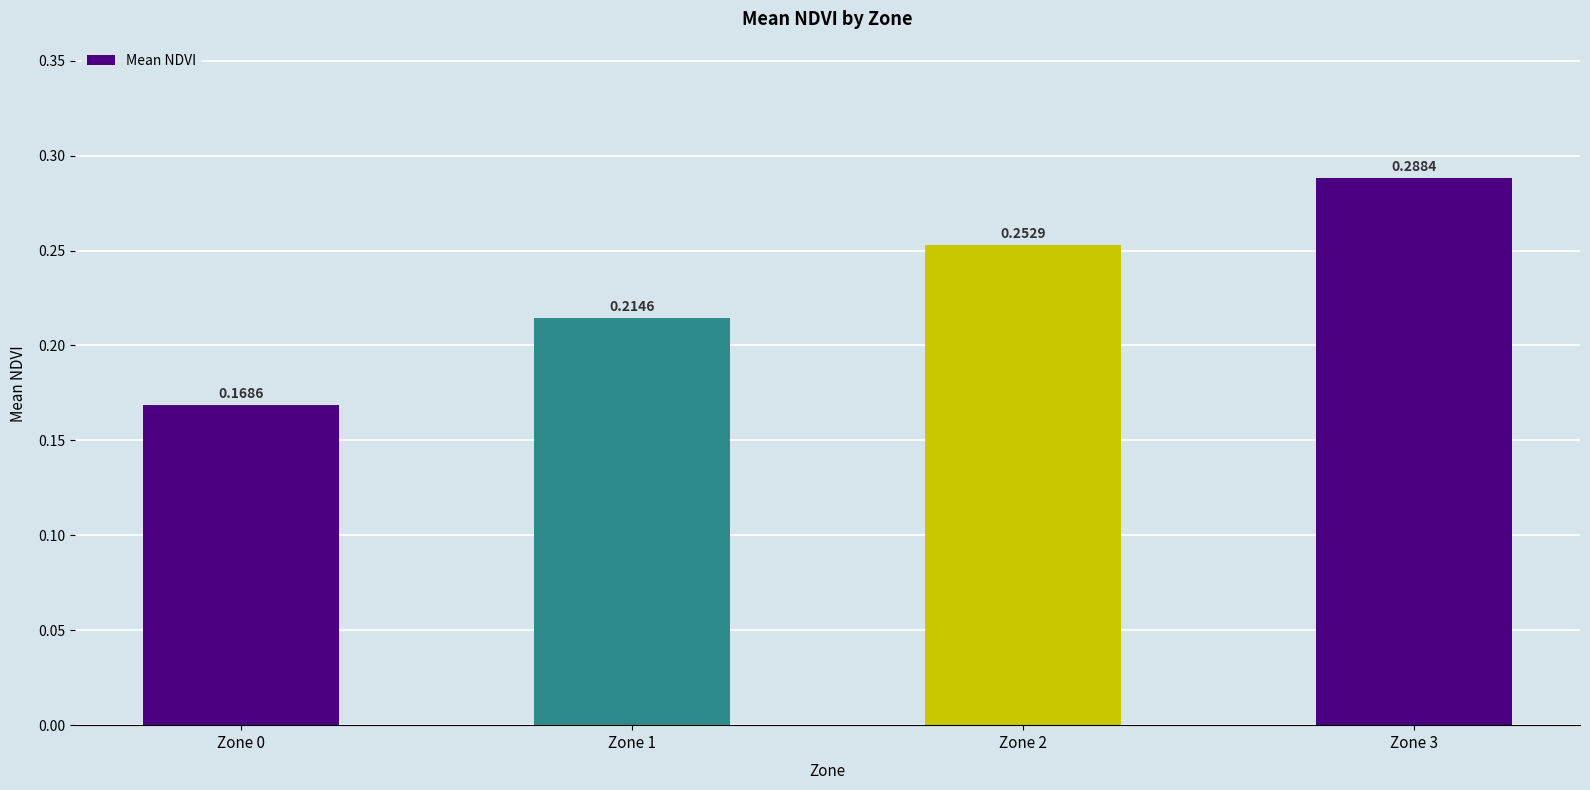

The chart shows a value of 0.4 at Zone 3. True or false?

False